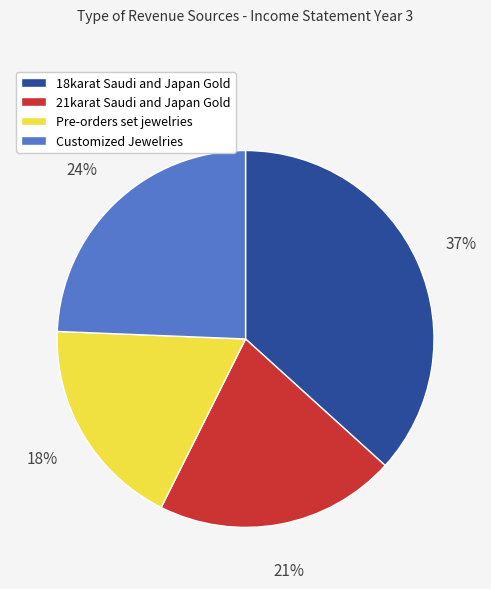

Between 18karat Saudi and Japan Gold and 21karat Saudi and Japan Gold, which is larger?

18karat Saudi and Japan Gold